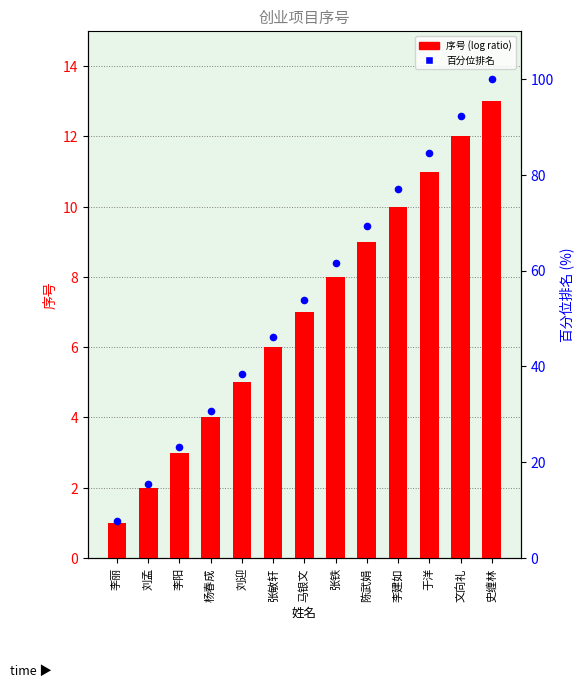

What is the total value across all series at 李丽?

8.7